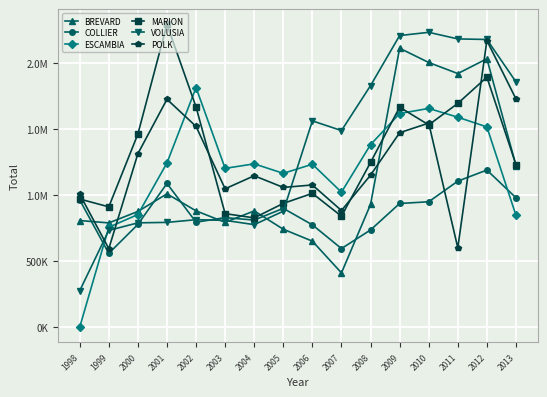

What is the sum of all COLLIER values?

13999961